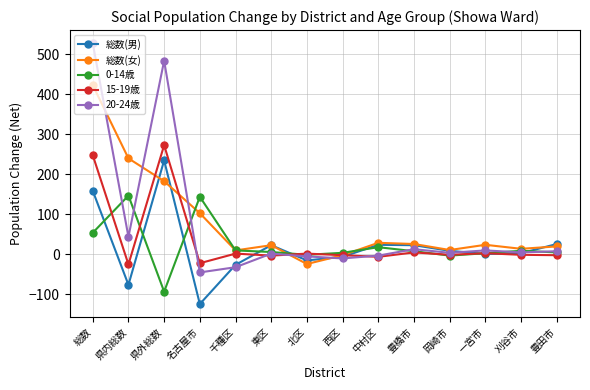

Between 千種区 and 豊田市, which series saw the biggest shift?

総数(男)